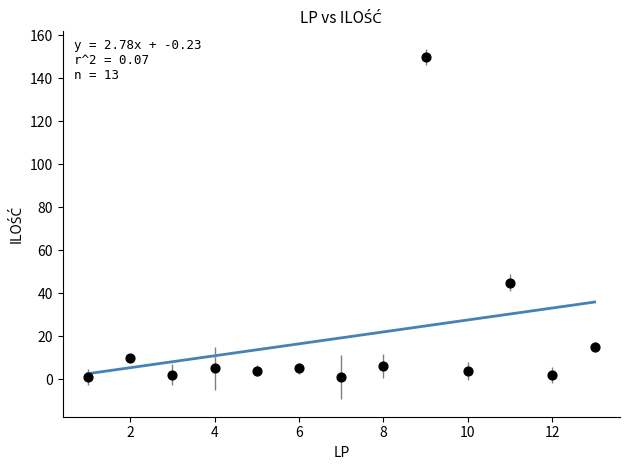

What is the range of X values (max minus min)?

12